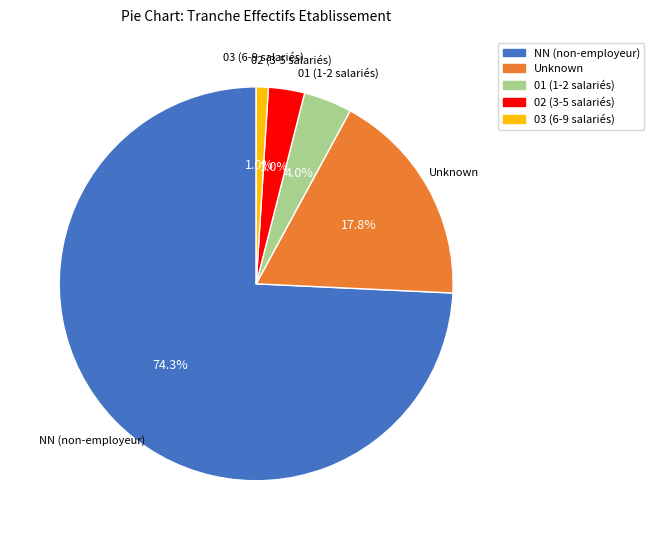

Does any single category account for the majority?

Yes